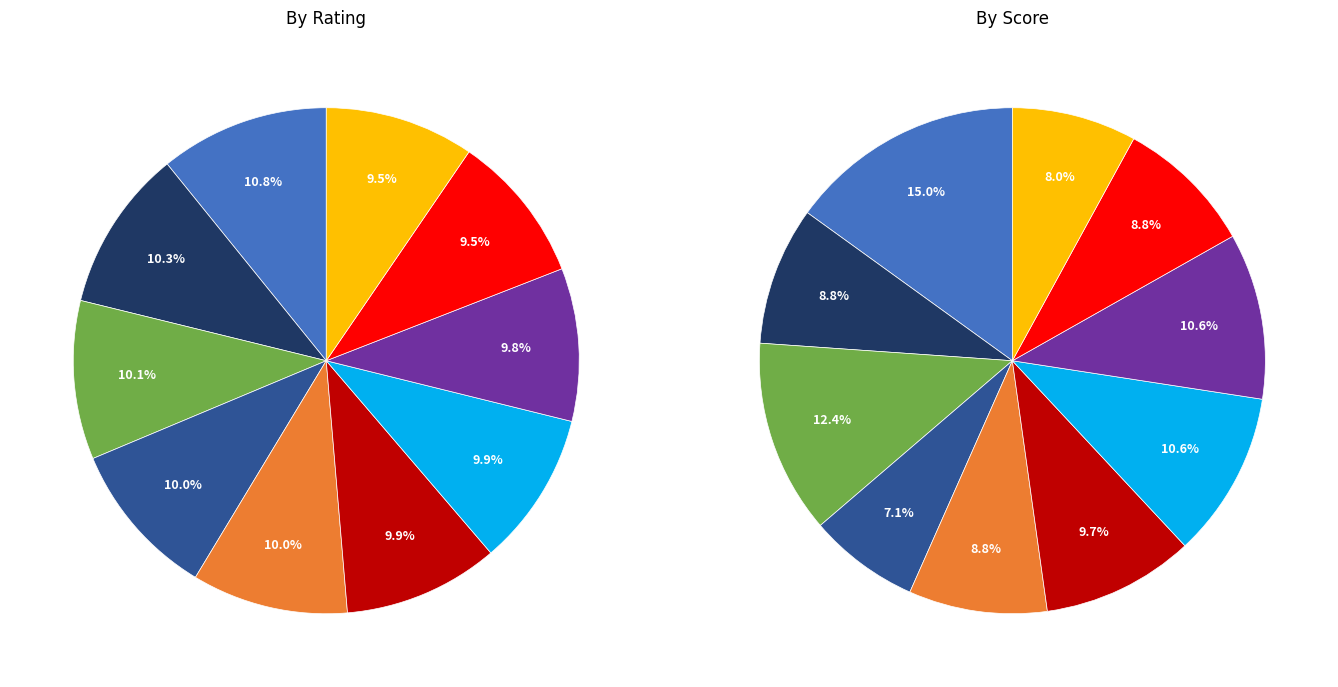

True or false: Zajtzeva Viktoria accounts for 16% of the total.

False